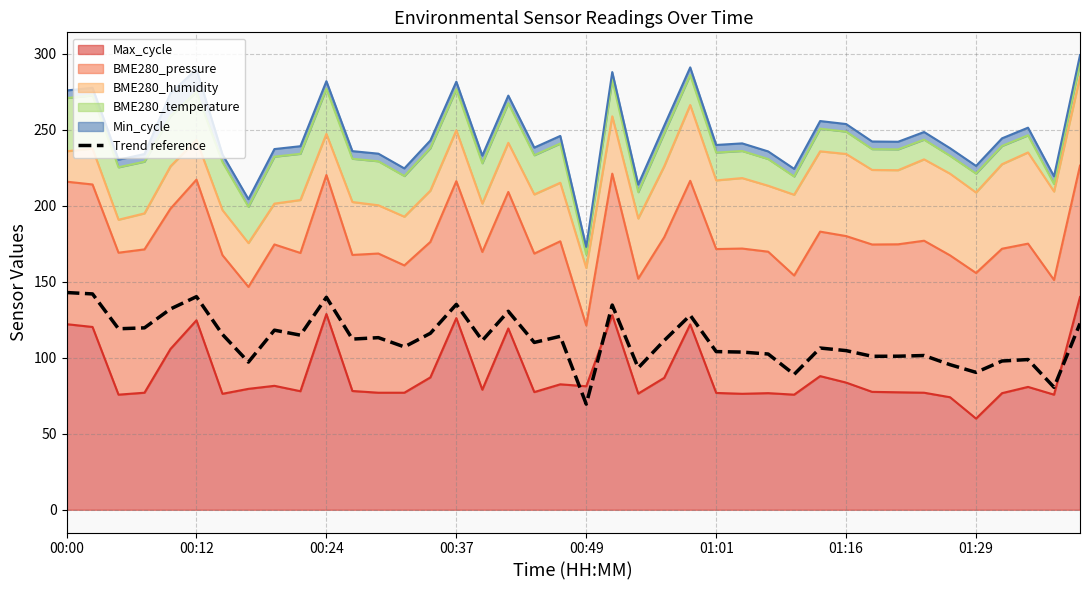

What is the sum of all values?

4468.3